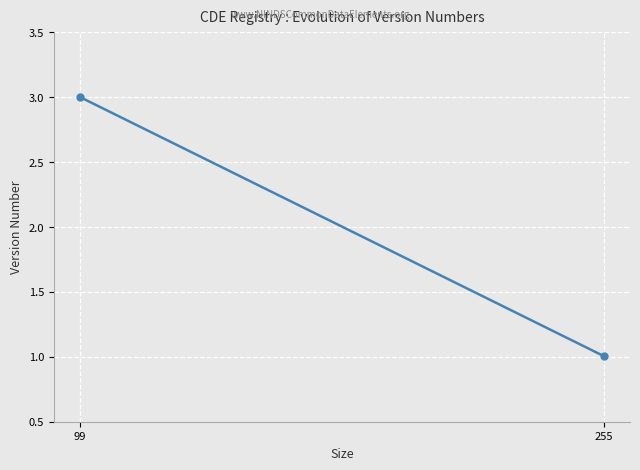

What is the difference between the values at 255 and 99?

2.0